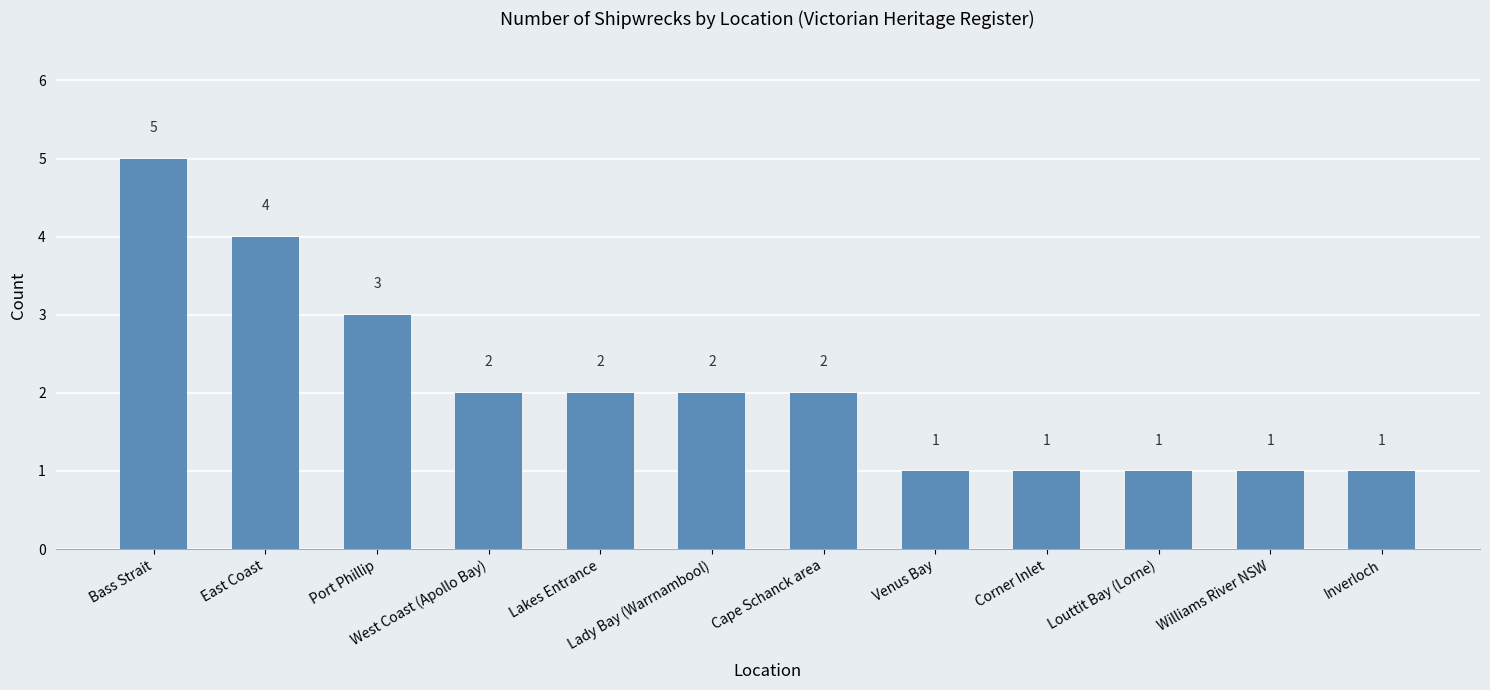

Where is the data nearest to the value 3?

Port Phillip